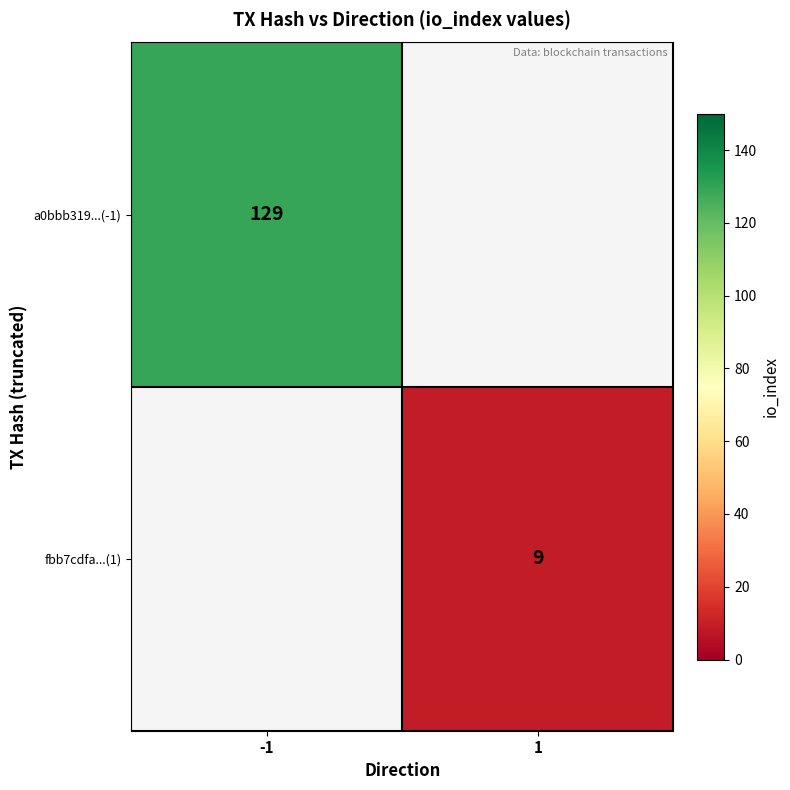

How many series are shown in this chart?

2